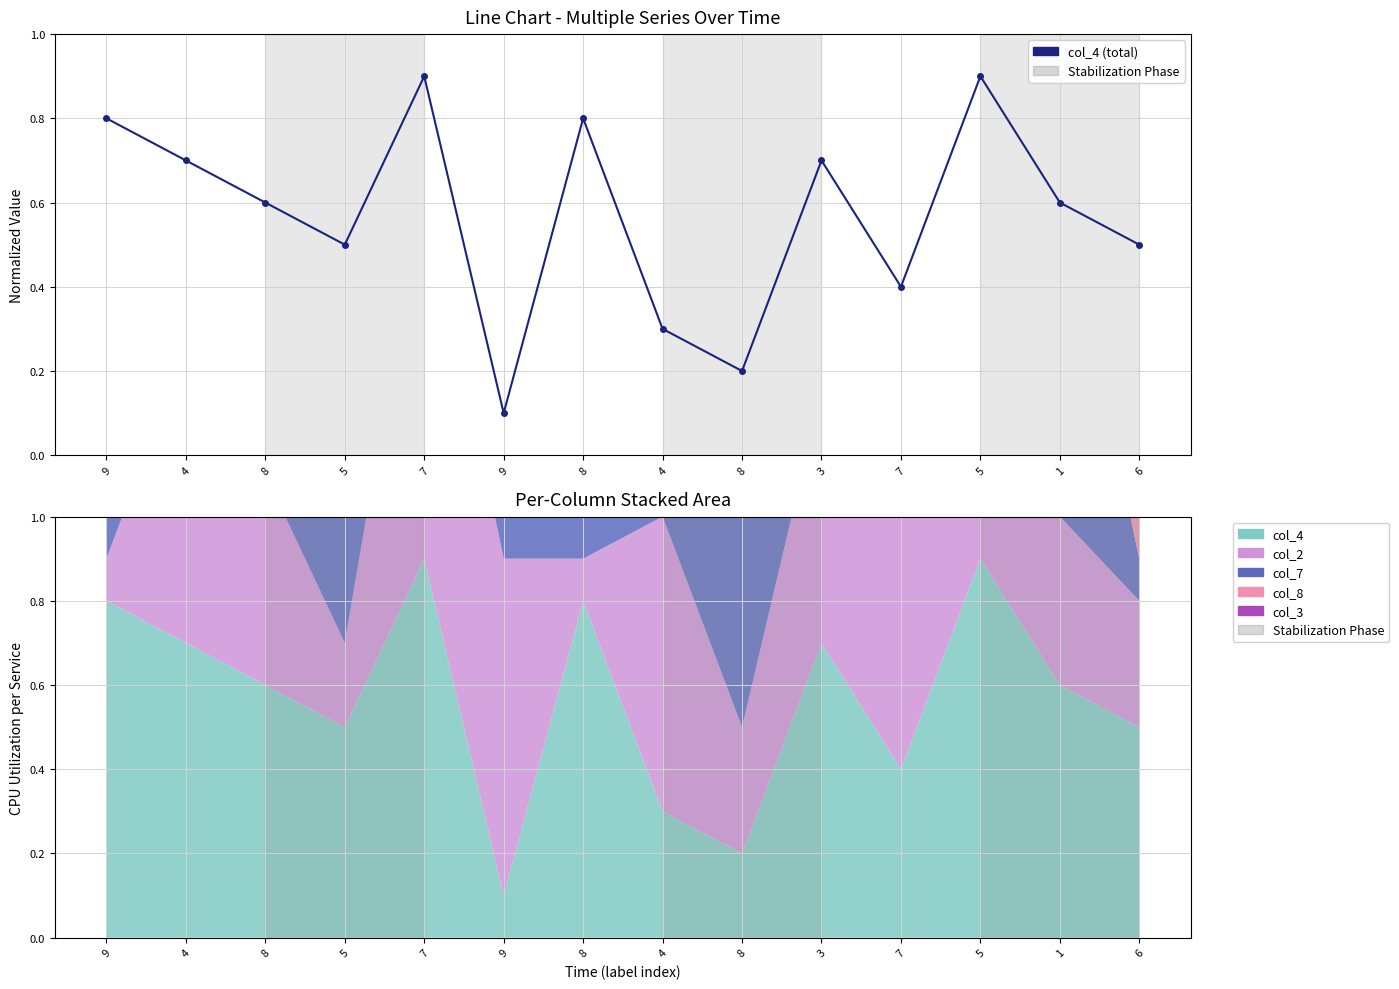

Reading left to right, list all the values displayed in this chart.

0.8	0.7	0.6	0.5	0.9	0.1	0.8	0.3	0.2	0.7	0.4	0.9	0.6	0.5